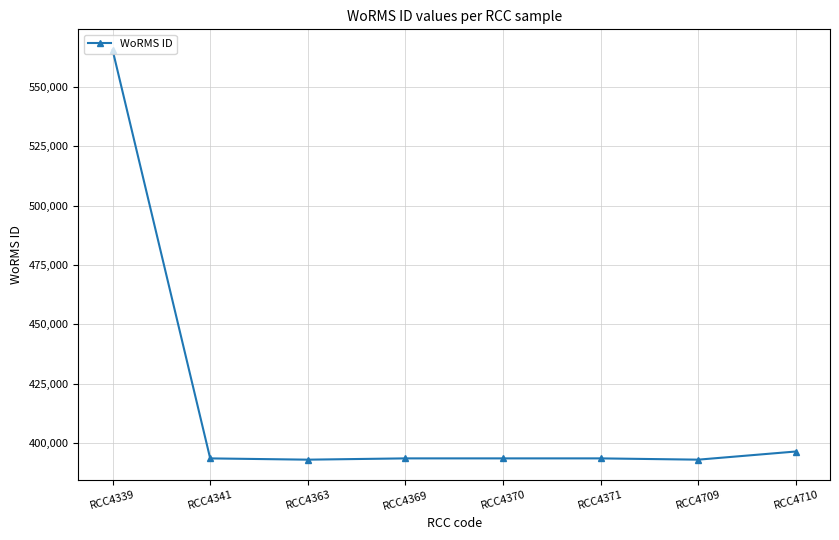

What is the value of the 5th point from the left?

393622